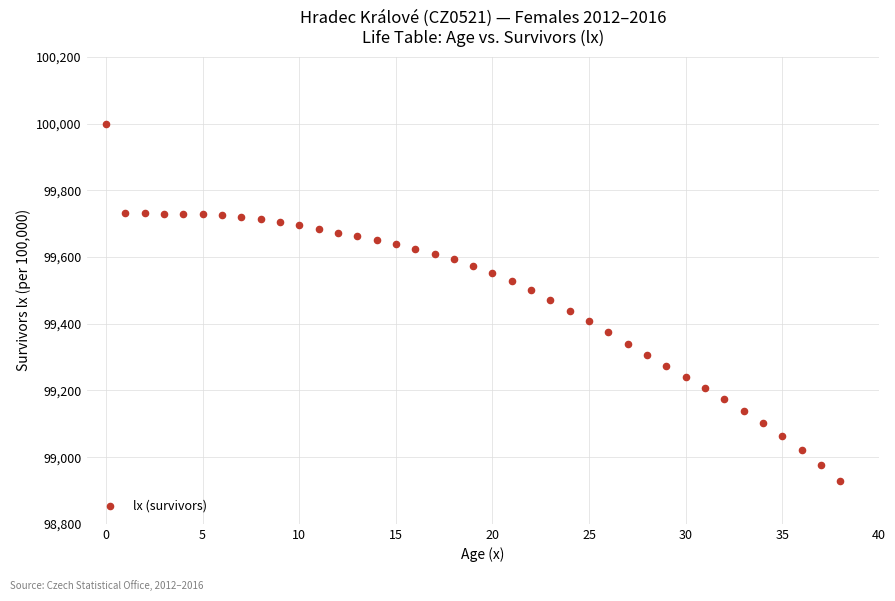

What is the range of Y values (max minus min)?

1072.7